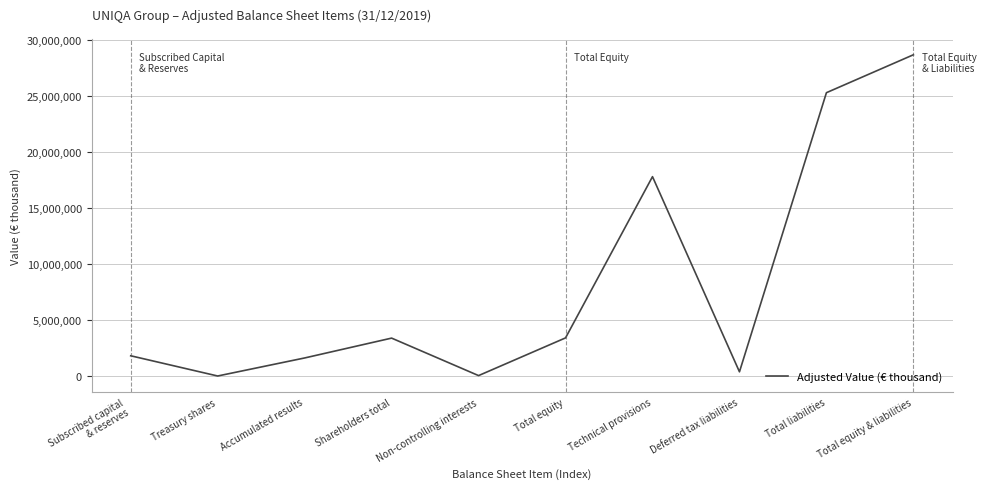

Between Deferred tax liabilities and Shareholders total, which is larger?

Shareholders total